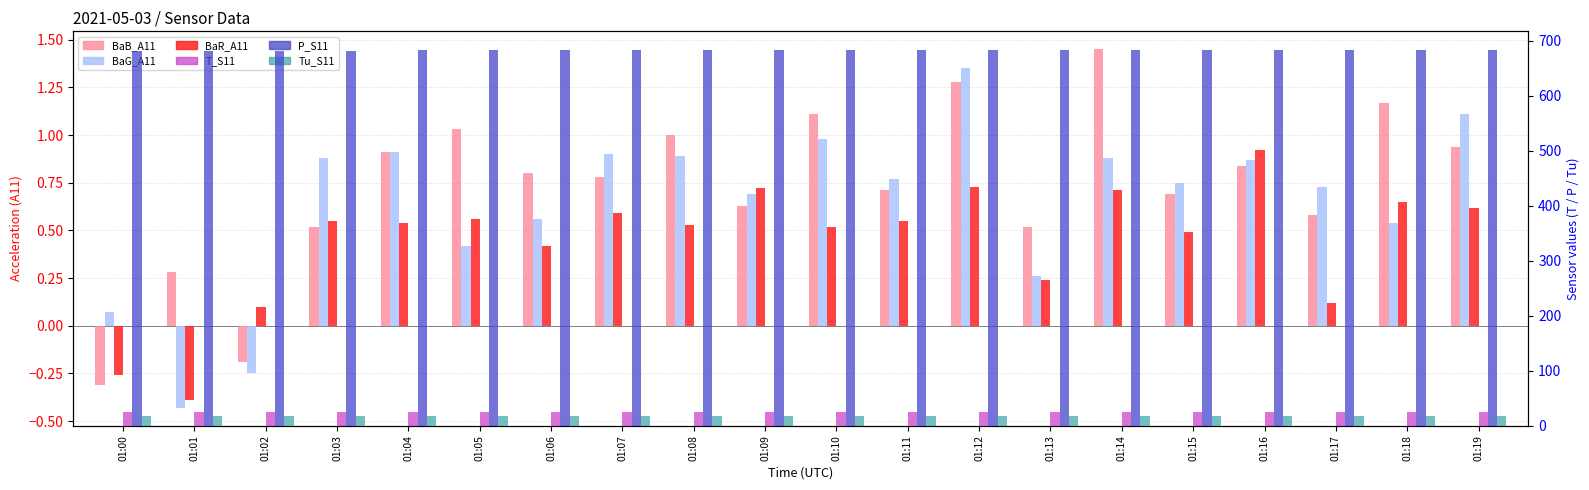

Does the chart contain stacked bars?

No